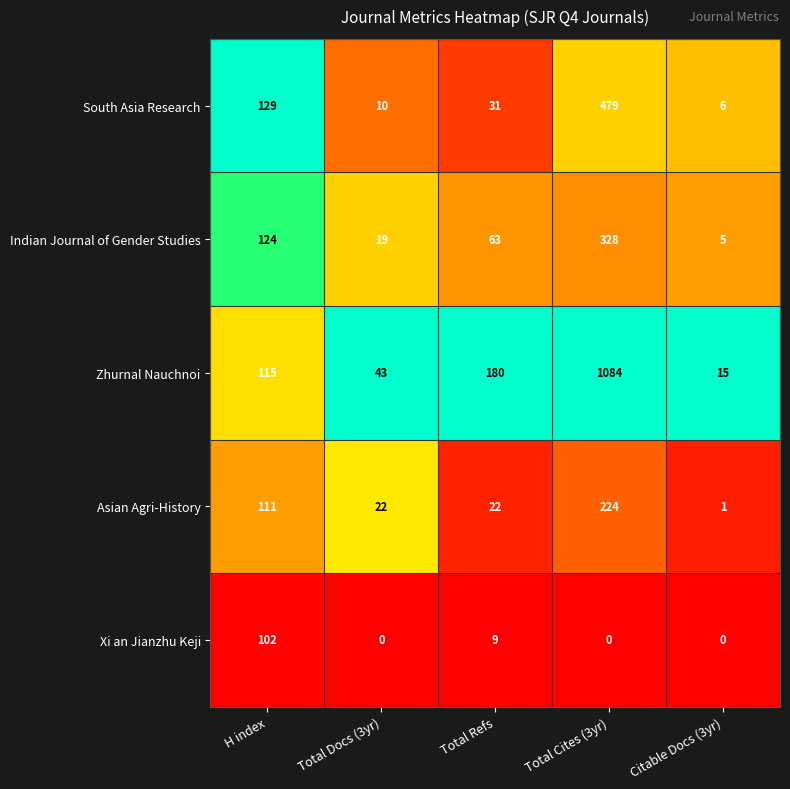

Which series has the widest spread of values?

Zhurnal Nauchnoi